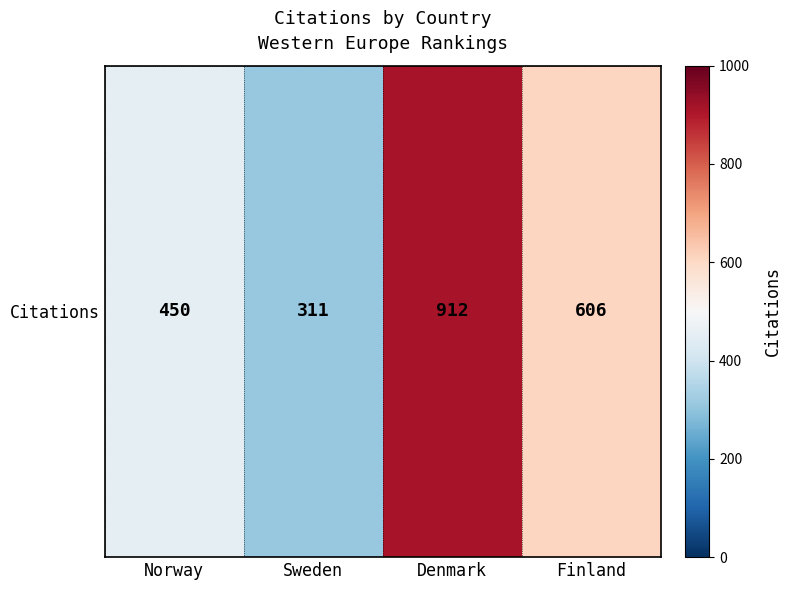

Approximately how many times larger is the value at Denmark compared to Sweden?

2.9